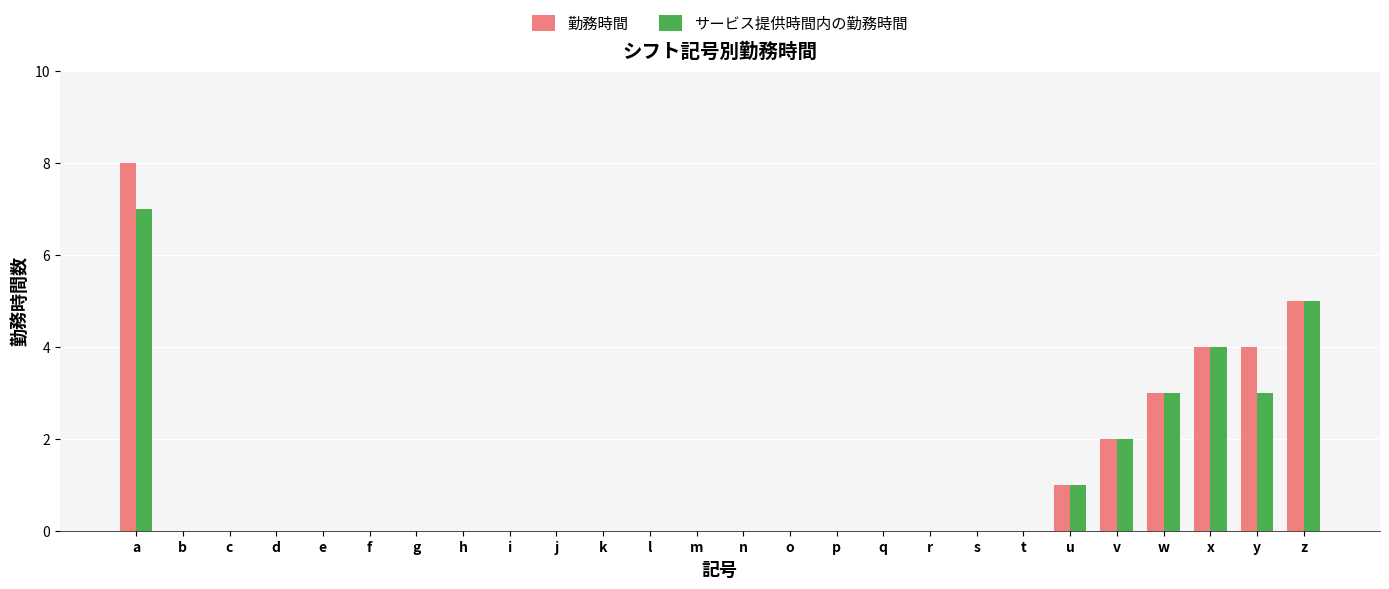

At which category is the sum across all series the highest?

a